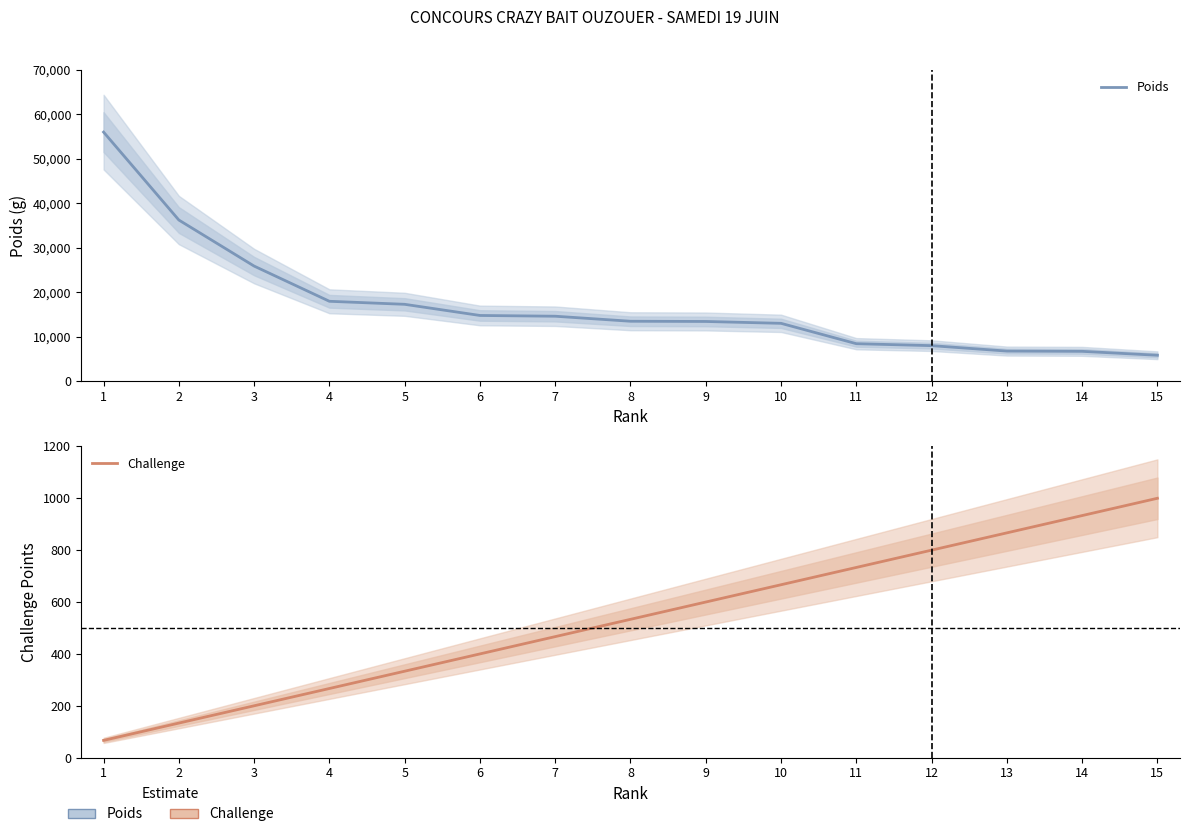

How many distinct data groups are displayed?

2